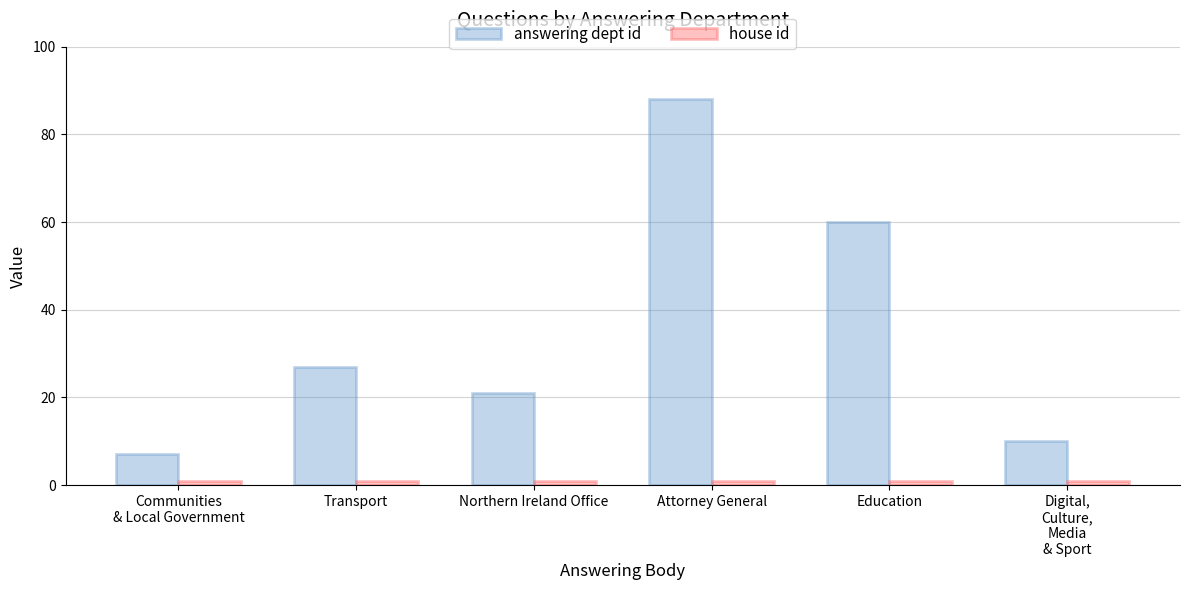

Reading right to left, extract all data points from this chart.

answering dept id: 10	60	88	21	27	7
house id: 1	1	1	1	1	1